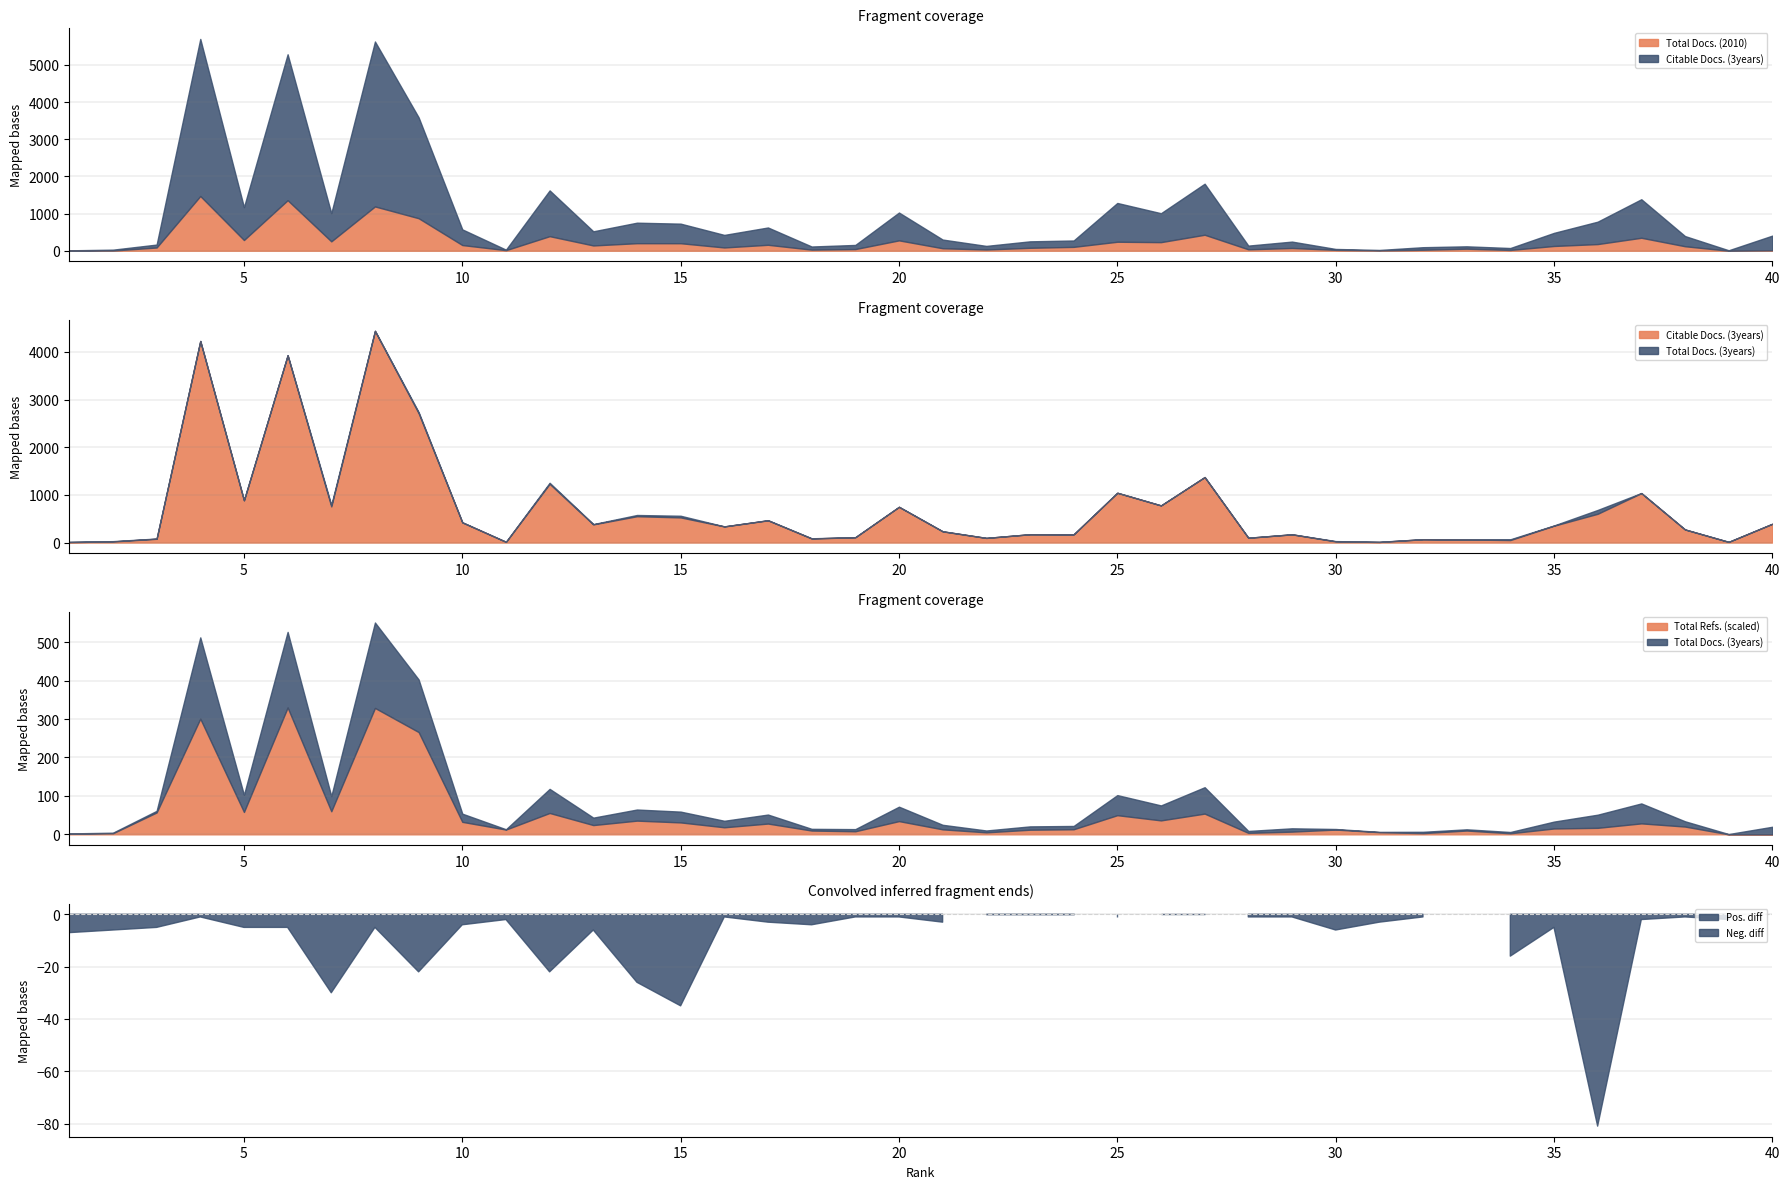

At which category does Citable Docs. (3years) reach its first local valley?

5